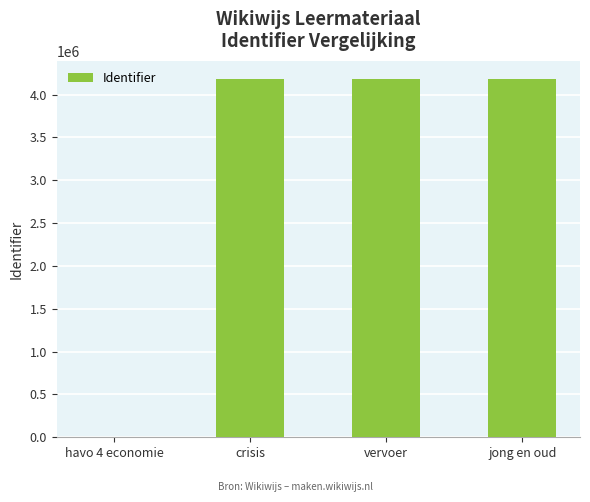

What is the change in value from havo 4 economie to vervoer?

+4184926